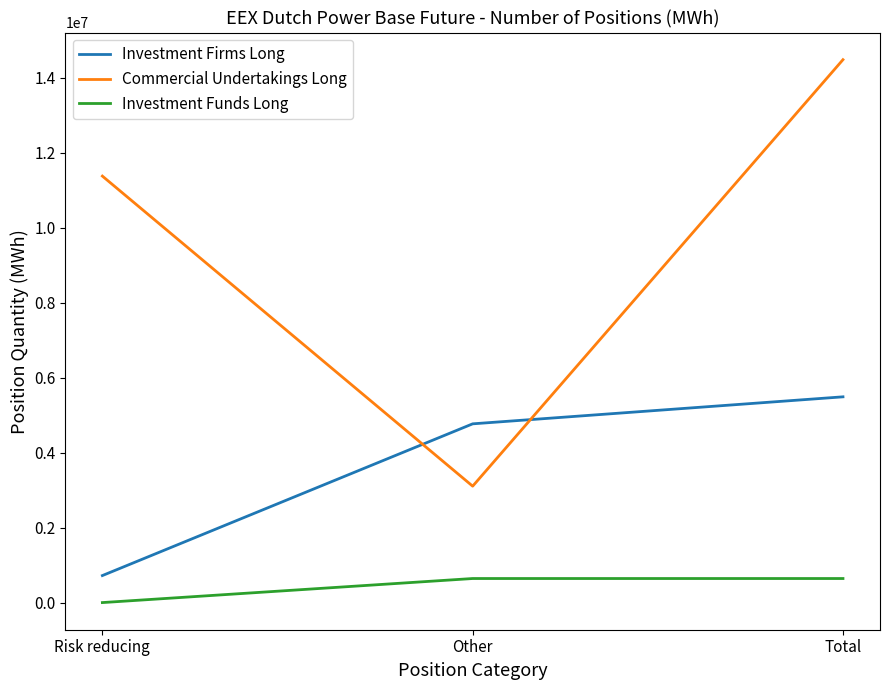

Which series has the largest range (max minus min)?

Commercial Undertakings Long